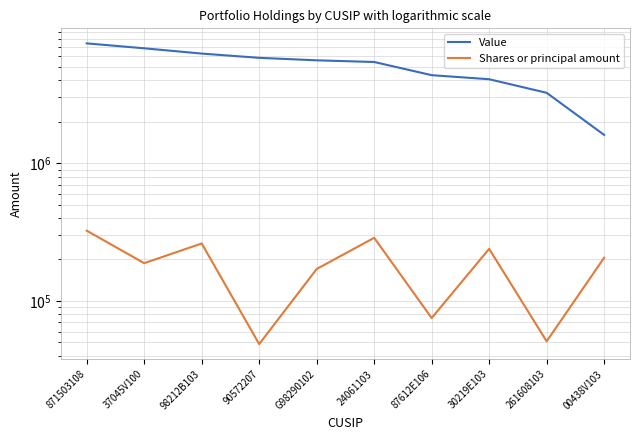

True or false: Shares or principal amount and Value intersect in this chart.

False